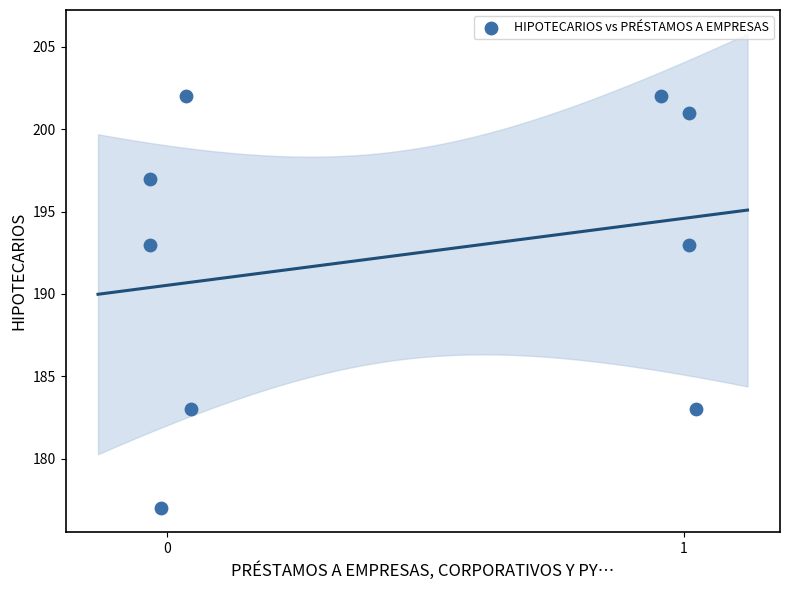

What is the average Y value?

192